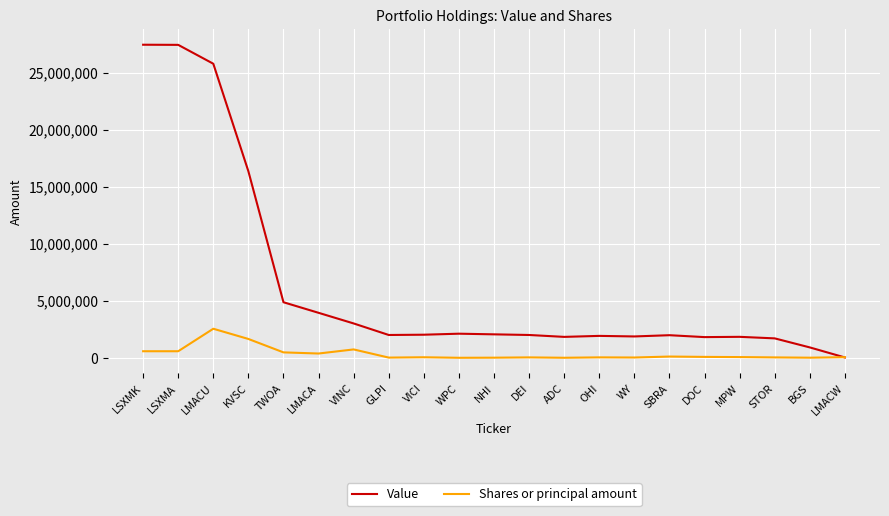

True or false: Shares or principal amount has a value of 1674000 at KVSC.

True